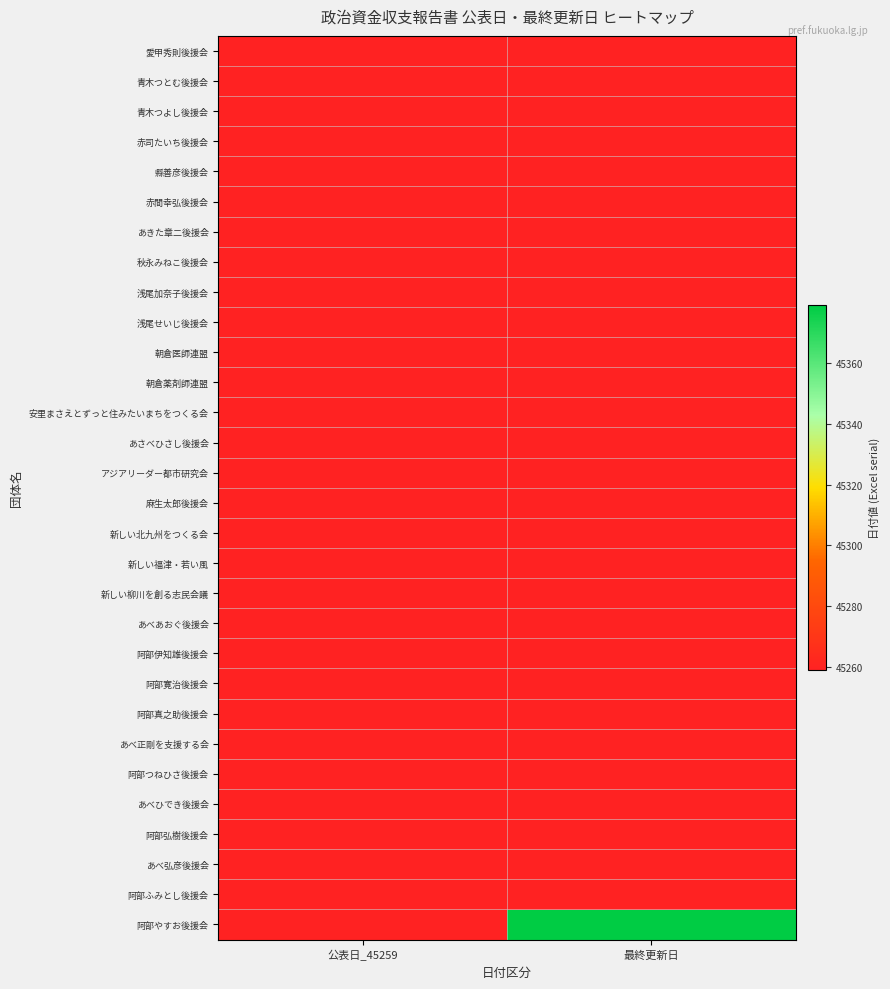

What is the smallest value displayed?

45259